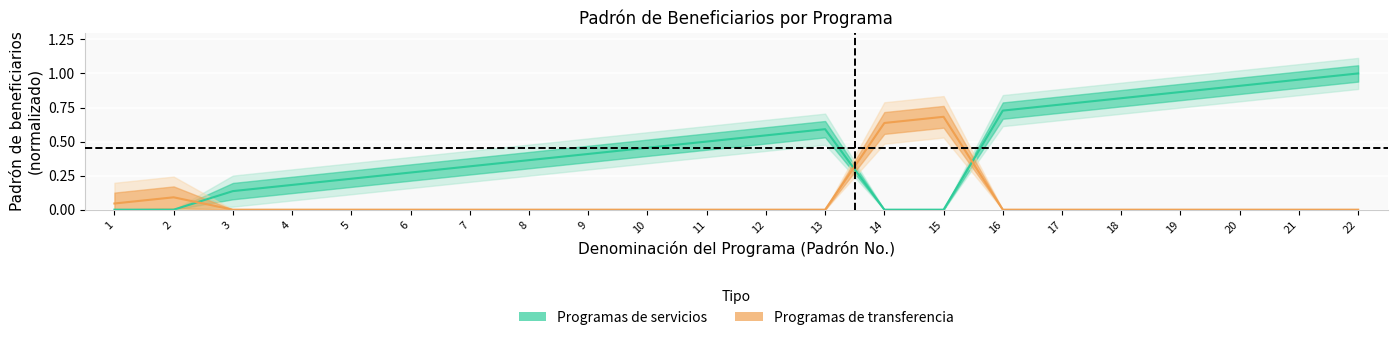

Reading right to left, what are all the values shown in this chart?

Programas de transferencia: 0.0	0.0	0.0	0.0	0.0	0.0	0.0	0.7	0.6	0.0	0.0	0.0	0.0	0.0	0.0	0.0	0.0	0.0	0.0	0.0	0.1	0.0
Programas de servicios: 1.0	1.0	0.9	0.9	0.8	0.8	0.7	0.0	0.0	0.6	0.5	0.5	0.5	0.4	0.4	0.3	0.3	0.2	0.2	0.1	0.0	0.0